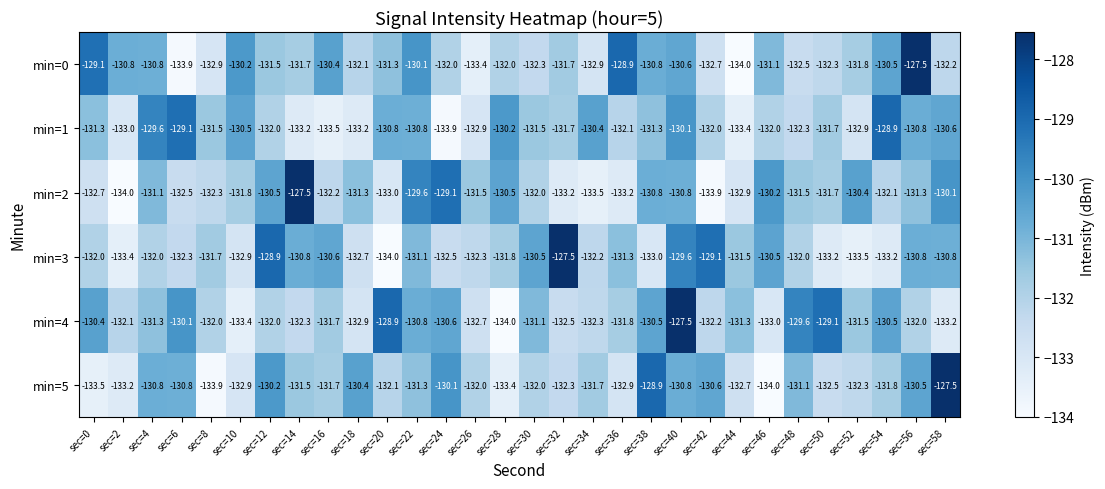

What is the difference between the second highest and minimum values in the min=3 series?

5.1